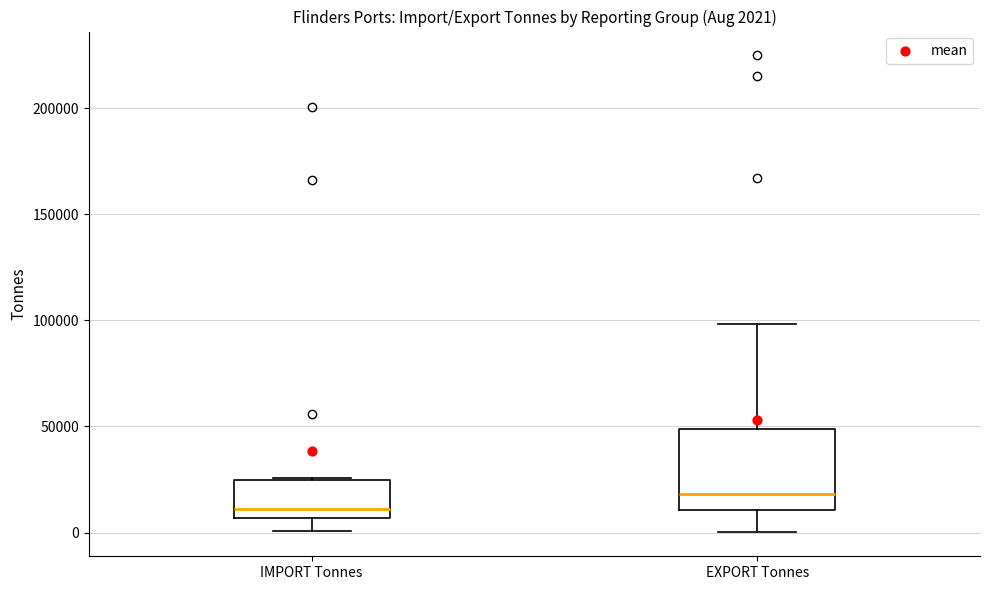

Which box's median line is the highest?

EXPORT Tonnes